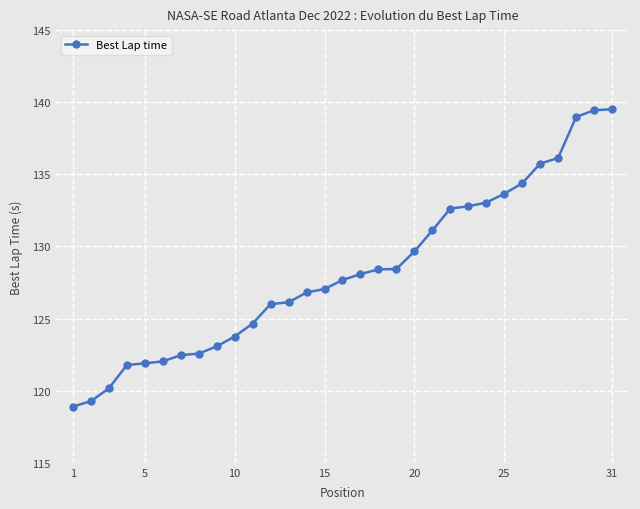

What is the minimum value shown in the chart?

118.9